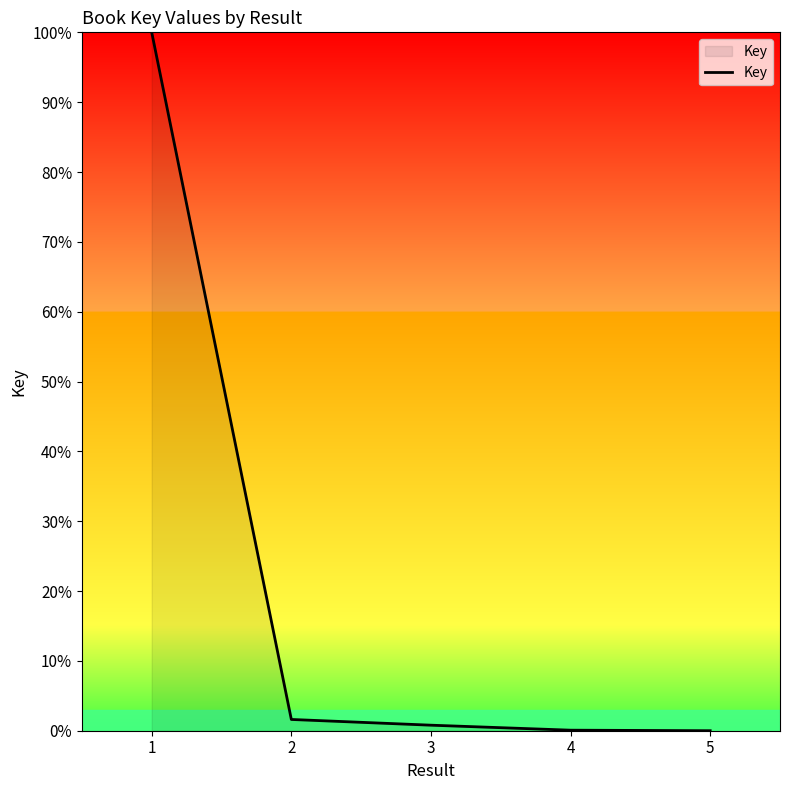

What is the greatest value displayed?

100.0